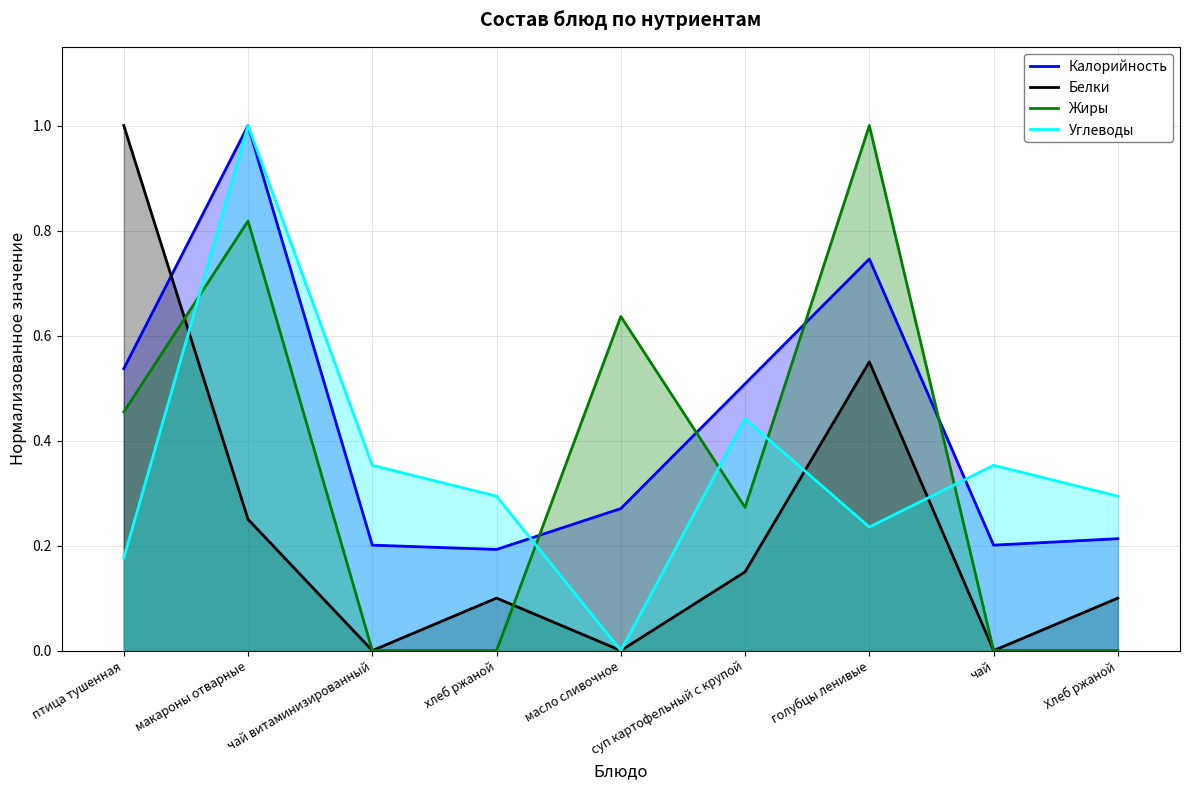

The Жиры series shows -0.7 at хлеб ржаной. True or false?

False